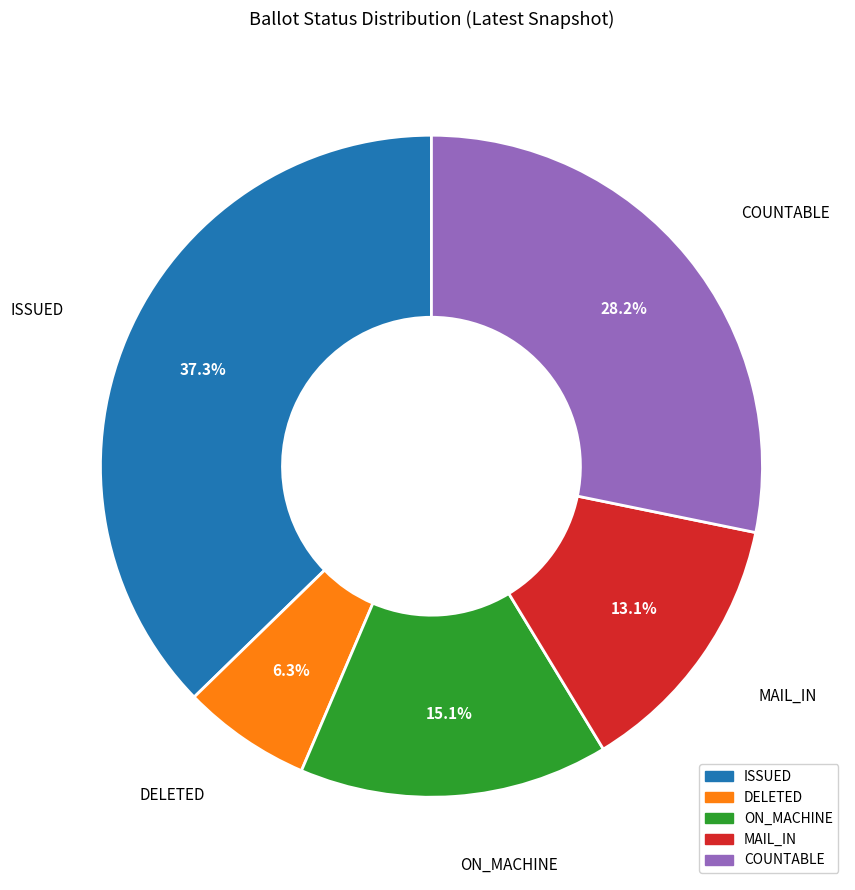

Is there any slice that represents more than half of the pie?

No